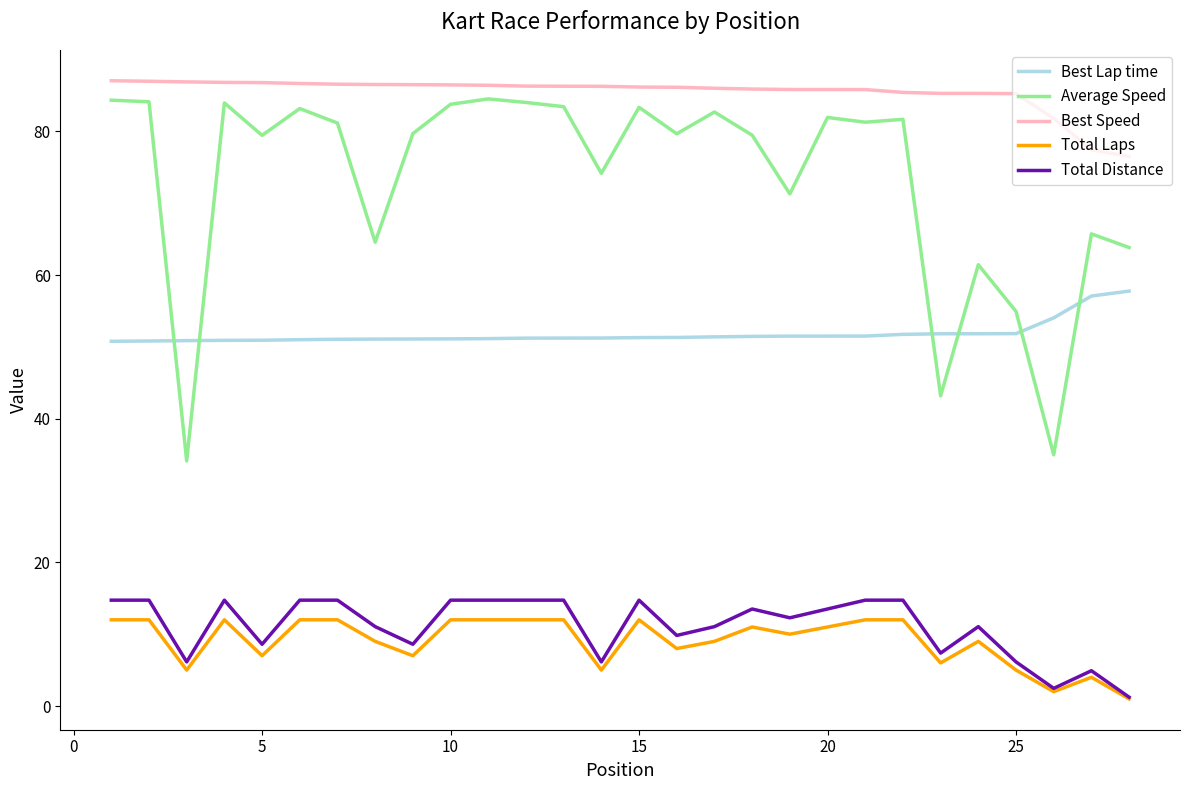

True or false: Average Speed and Best Speed intersect in this chart.

False